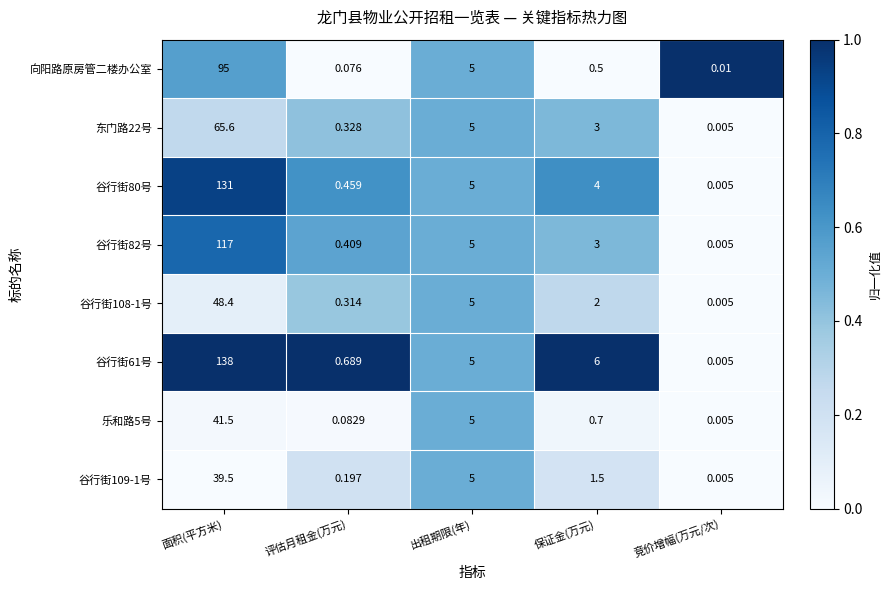

List the series in order of their peak value, lowest first.

谷行街109-1号, 乐和路5号, 谷行街108-1号, 东门路22号, 向阳路原房管二楼办公室, 谷行街82号, 谷行街80号, 谷行街61号